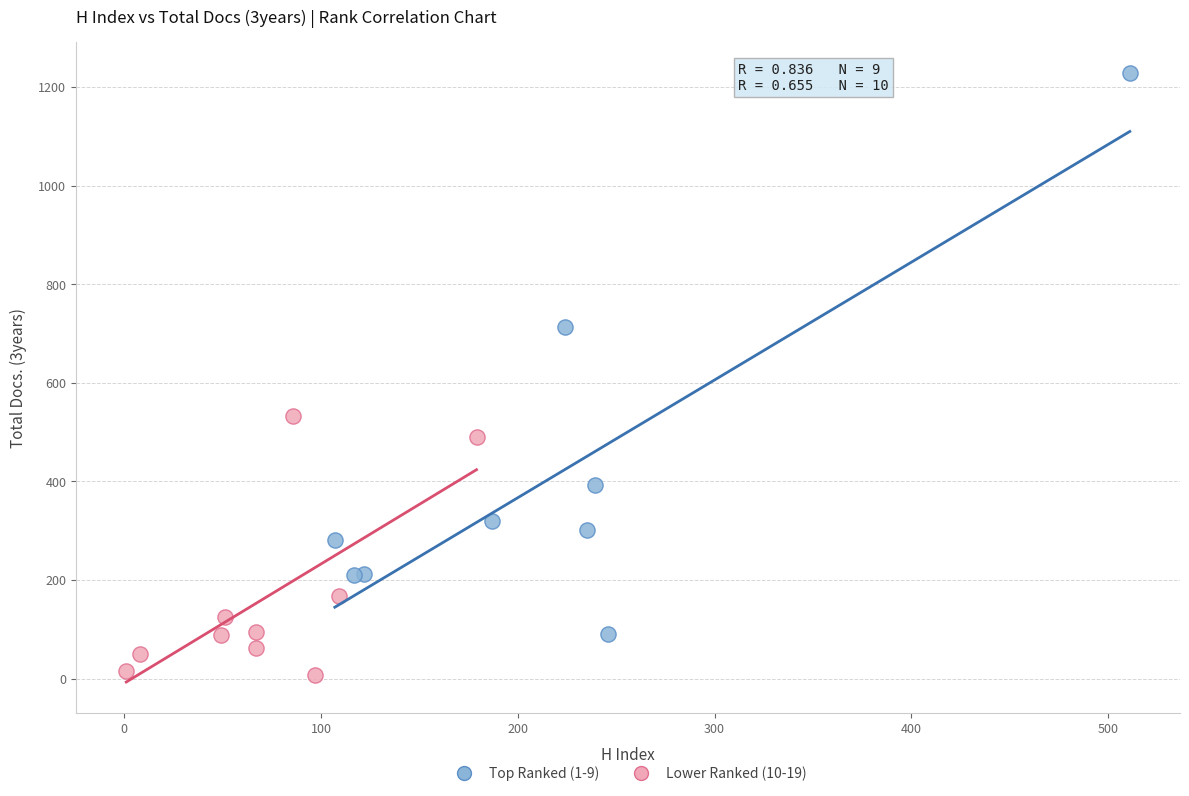

Which series reaches the minimum Y coordinate?

Lower Ranked (10-19)